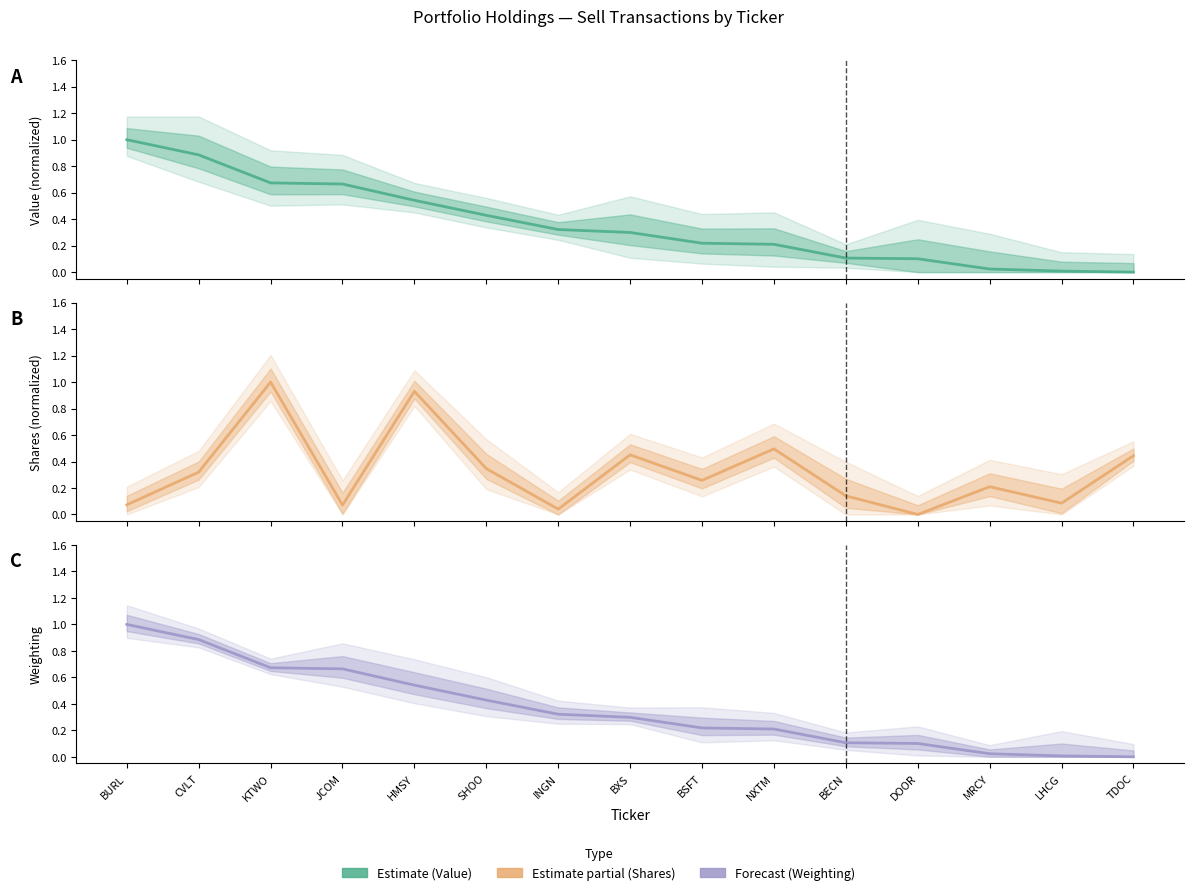

What is the difference between the second highest and minimum values in the Weighting (Estimate) series?

0.9